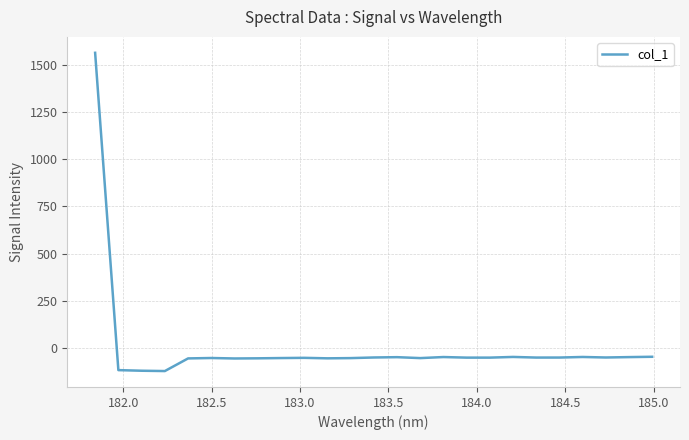

What is the difference between the maximum and minimum values?

1686.4